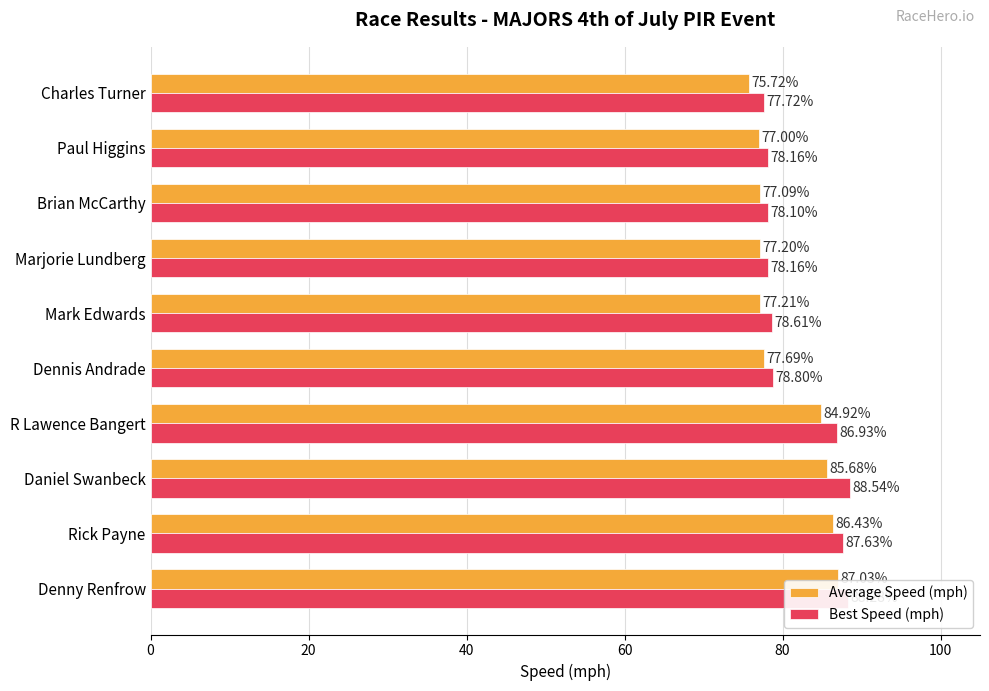

Which series has the largest range (max minus min)?

Average Speed (mph)